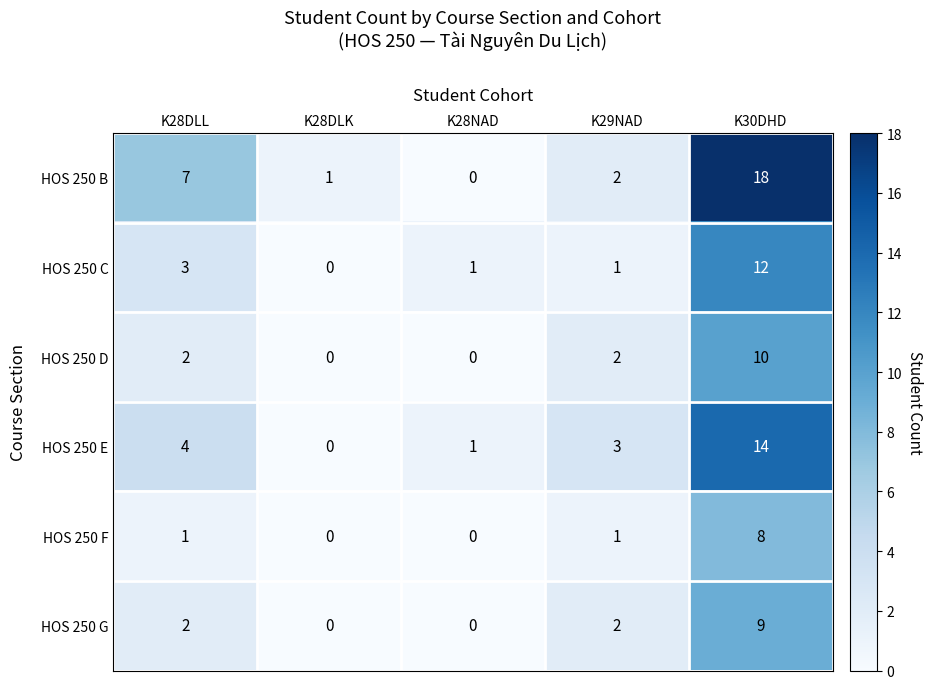

At K30DHD, list the series in order from largest to smallest.

HOS 250 B, HOS 250 E, HOS 250 C, HOS 250 D, HOS 250 G, HOS 250 F